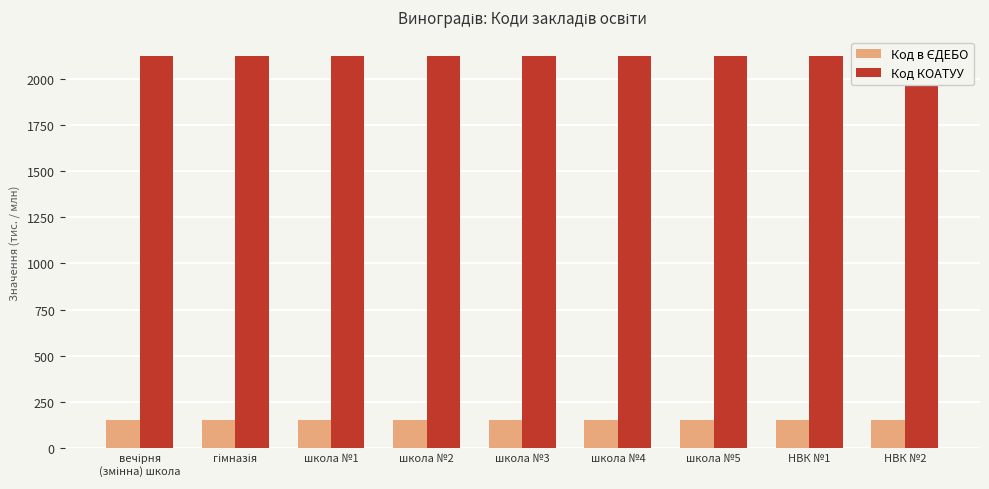

Which label corresponds to the smallest value in the chart?

НВК №1